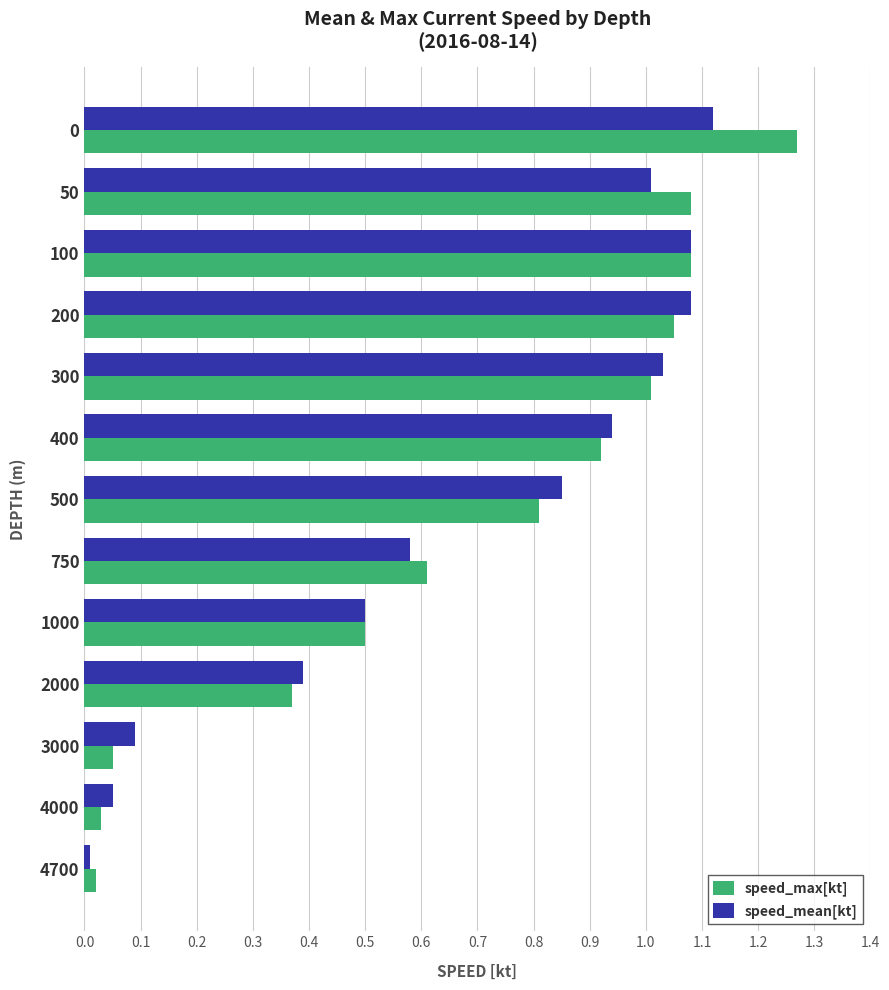

Rank the series by their maximum value, from lowest to highest.

speed_mean[kt], speed_max[kt]